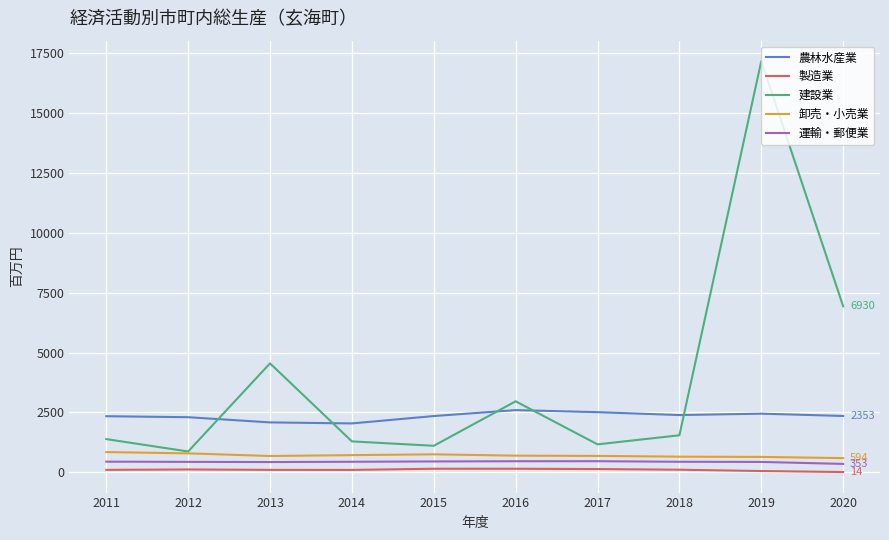

Is this an area chart (filled region under the line)?

No